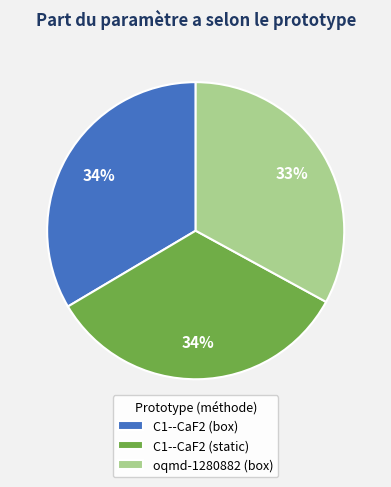

Which category has the smallest portion of the pie?

oqmd-1280882 (box)